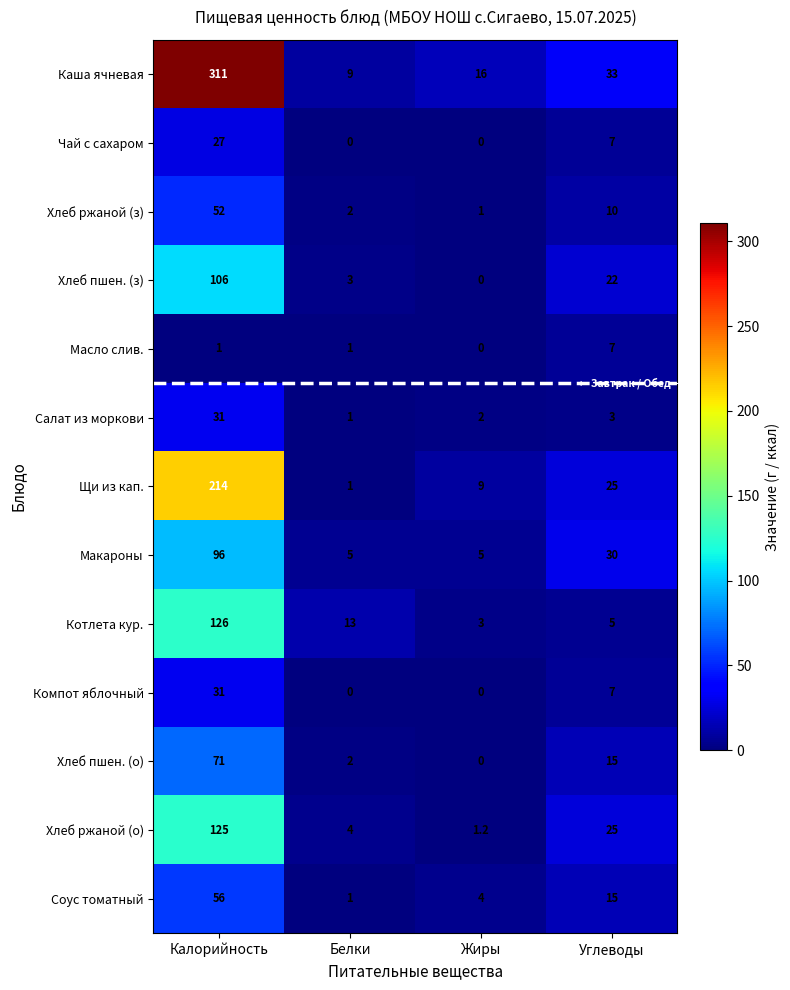

Which category has the lowest value in the Каша ячневая series?

Белки